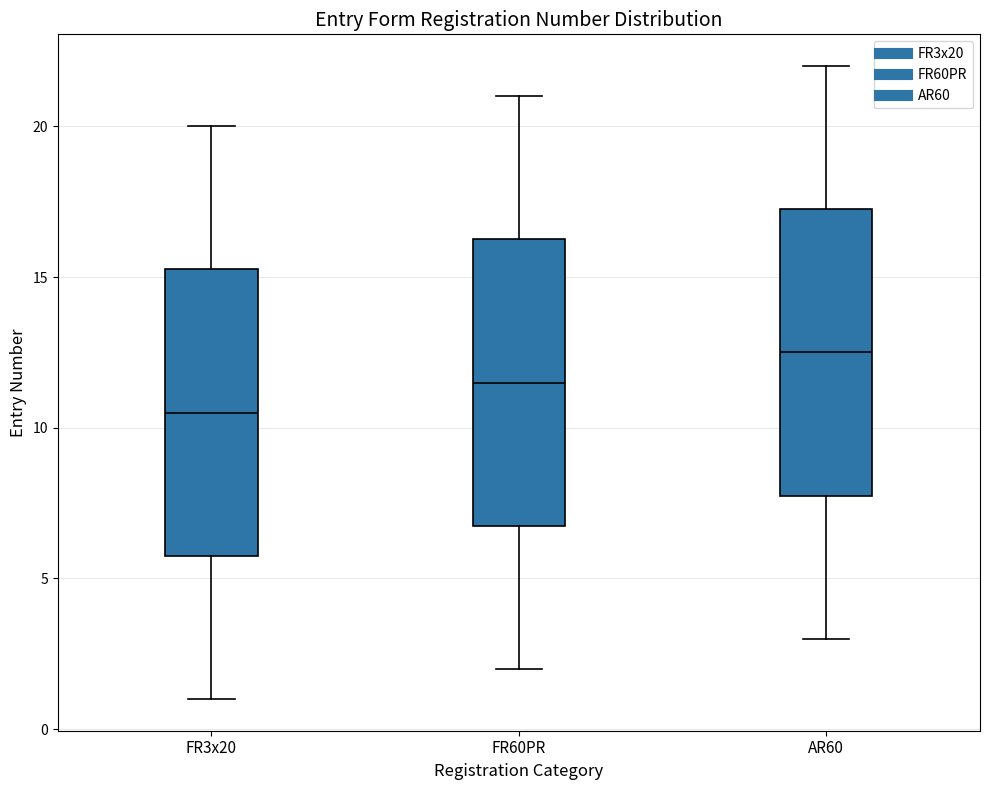

Where does the upper whisker of the box for FR60PR end on the y-axis? The values are not printed on the chart, so give them approximately, as read against the axis.

21.0